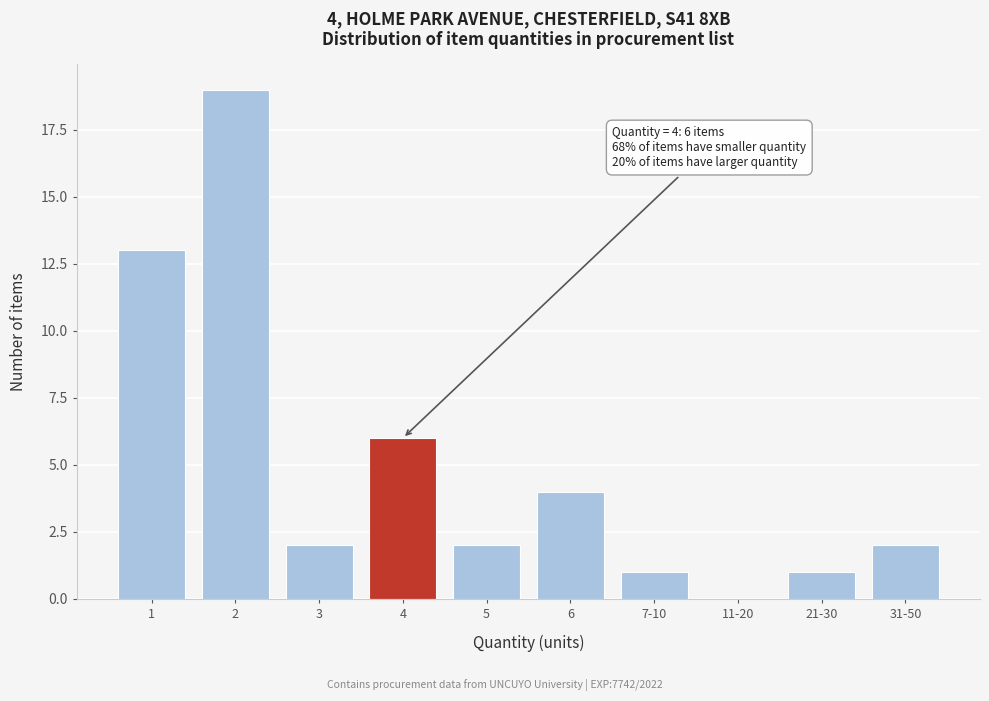

Reading right to left, transcribe all the data shown in this chart.

31-50=2	21-30=1	11-20=0	7-10=1	6=4	5=2	4=6	3=2	2=19	1=13